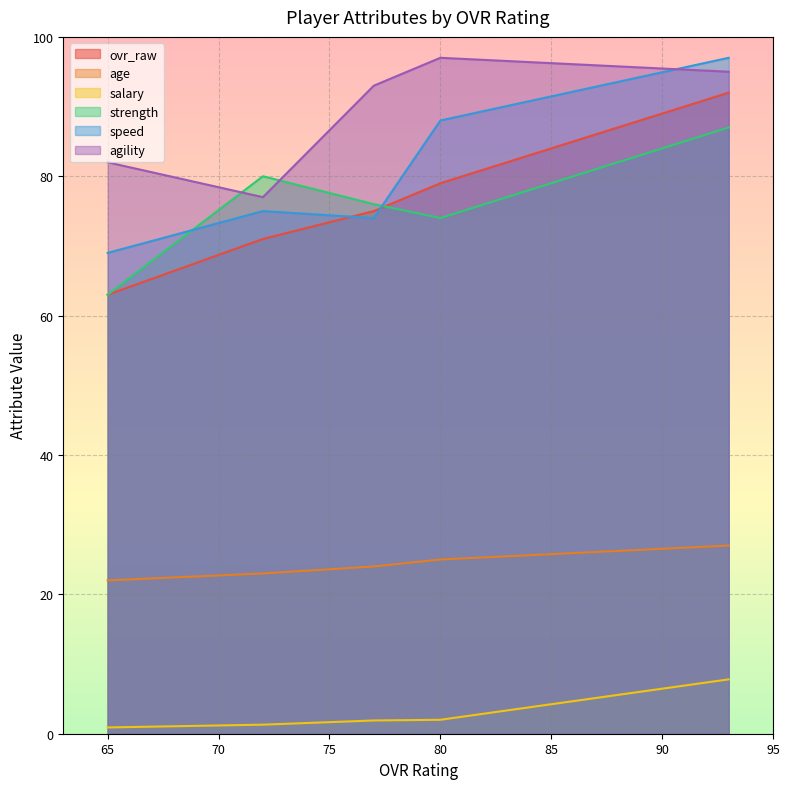

At how many categories does at least one series exceed 84?

3